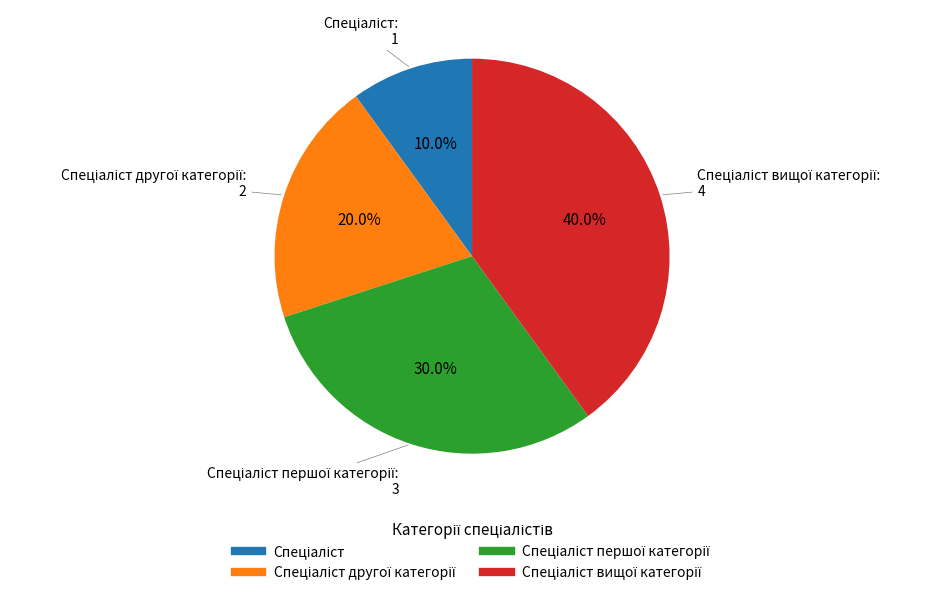

Does any single category account for the majority?

No